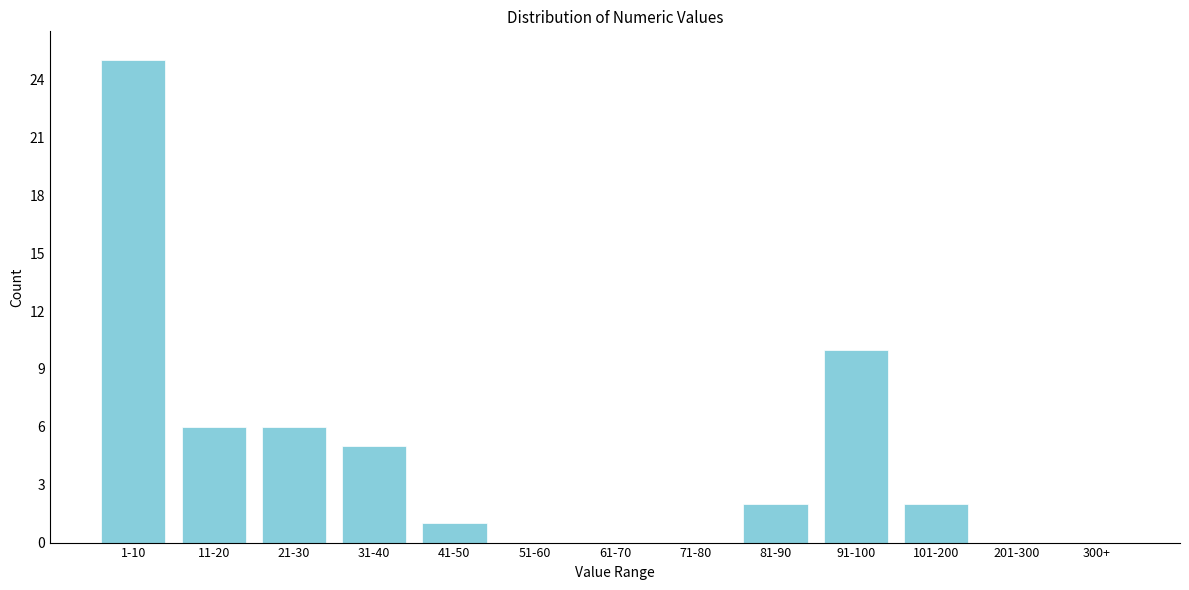

Reading right to left, what are all the values shown in this chart?

300+=0	201-300=0	101-200=2	91-100=10	81-90=2	71-80=0	61-70=0	51-60=0	41-50=1	31-40=5	21-30=6	11-20=6	1-10=25